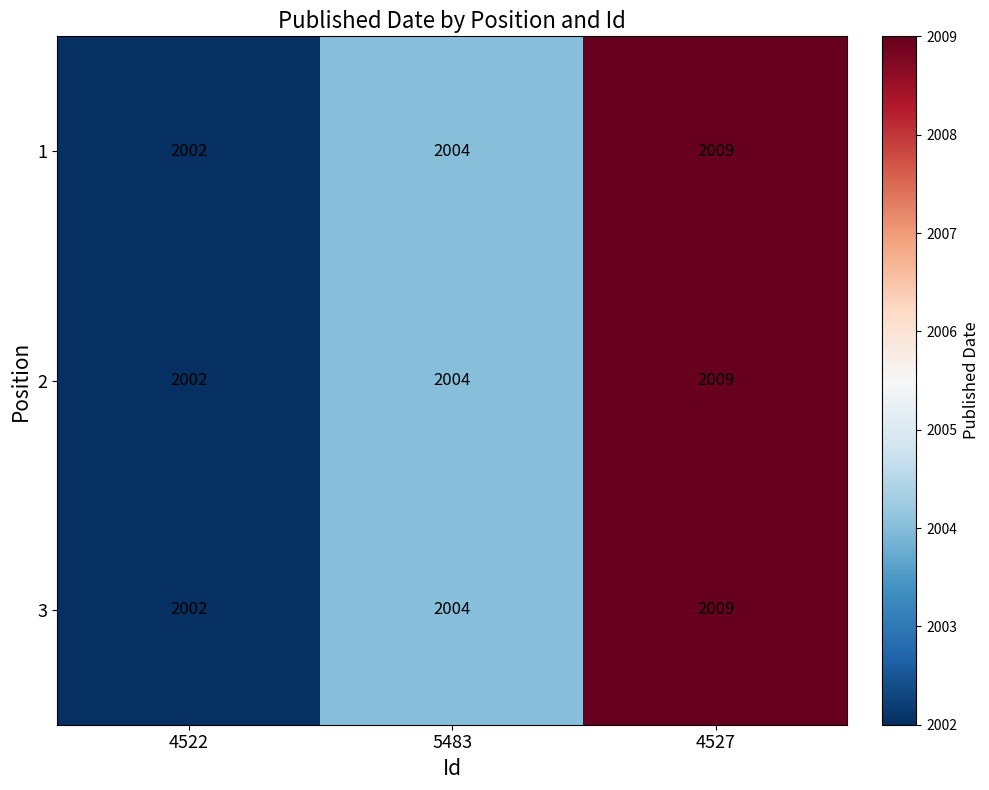

How many values in the 1 series are below 2004?

1